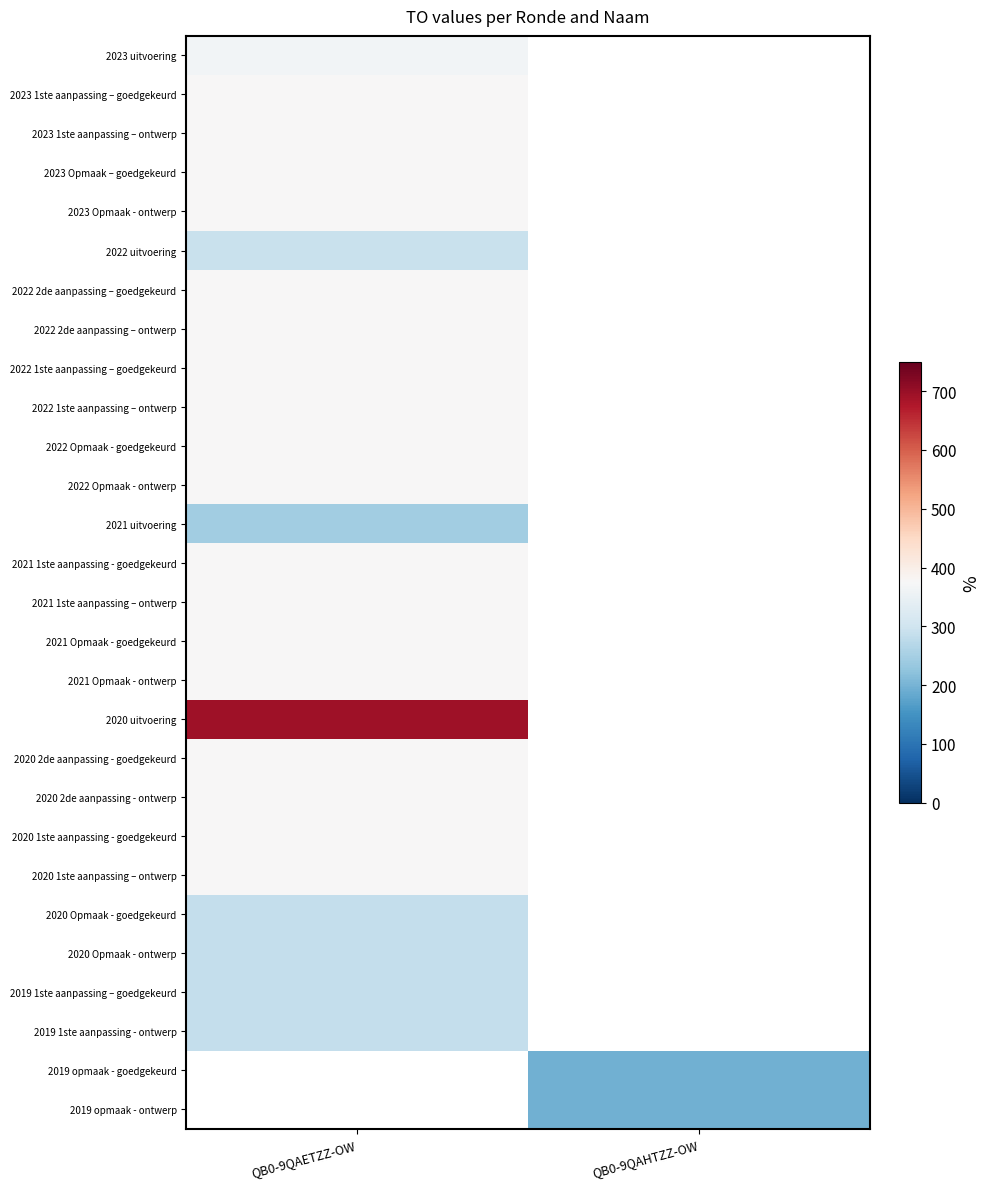

Rank the series at QB0-9QAETZZ-OW from highest to lowest value.

2020 uitvoering, 2023 1ste aanpassing – goedgekeurd, 2023 1ste aanpassing – ontwerp, 2023 Opmaak – goedgekeurd, 2023 Opmaak - ontwerp, 2022 2de aanpassing – goedgekeurd, 2022 2de aanpassing – ontwerp, 2022 1ste aanpassing – goedgekeurd, 2022 1ste aanpassing – ontwerp, 2022 Opmaak - goedgekeurd, 2022 Opmaak - ontwerp, 2020 2de aanpassing - goedgekeurd, 2020 2de aanpassing - ontwerp, 2020 1ste aanpassing - goedgekeurd, 2020 1ste aanpassing – ontwerp, 2023 uitvoering, 2022 uitvoering, 2020 Opmaak - goedgekeurd, 2020 Opmaak - ontwerp, 2019 1ste aanpassing – goedgekeurd, 2019 1ste aanpassing - ontwerp, 2019 opmaak - goedgekeurd, 2019 opmaak - ontwerp, 2021 1ste aanpassing - goedgekeurd, 2021 1ste aanpassing – ontwerp, 2021 Opmaak - goedgekeurd, 2021 Opmaak - ontwerp, 2021 uitvoering